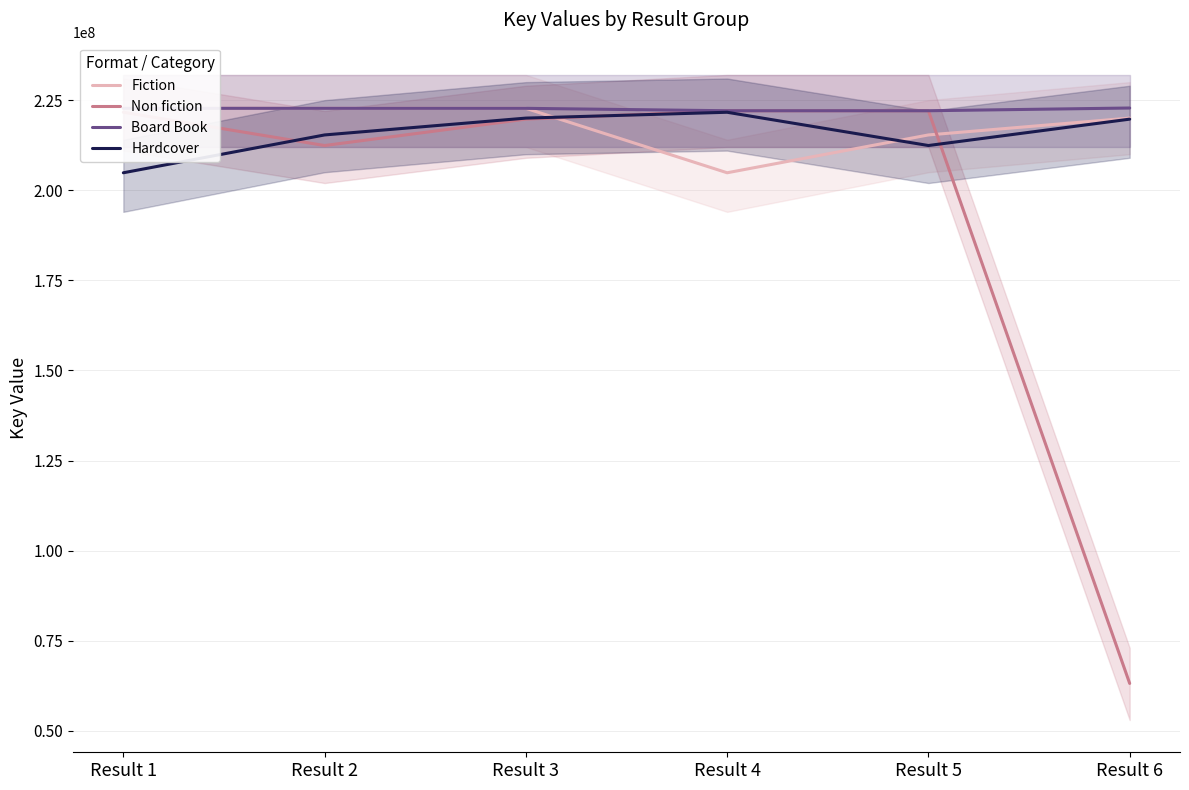

Reading right to left, extract all data points from this chart.

Fiction: 220018435	215346168	204849400	222728662	222733130	222736714
Non fiction: 63152638	222061697	222059968	219727542	212409095	221638799
Board Book: 222819119	222061697	222059968	222728662	222733130	222736714
Hardcover: 219727542	212409095	221638799	220018435	215346168	204849400